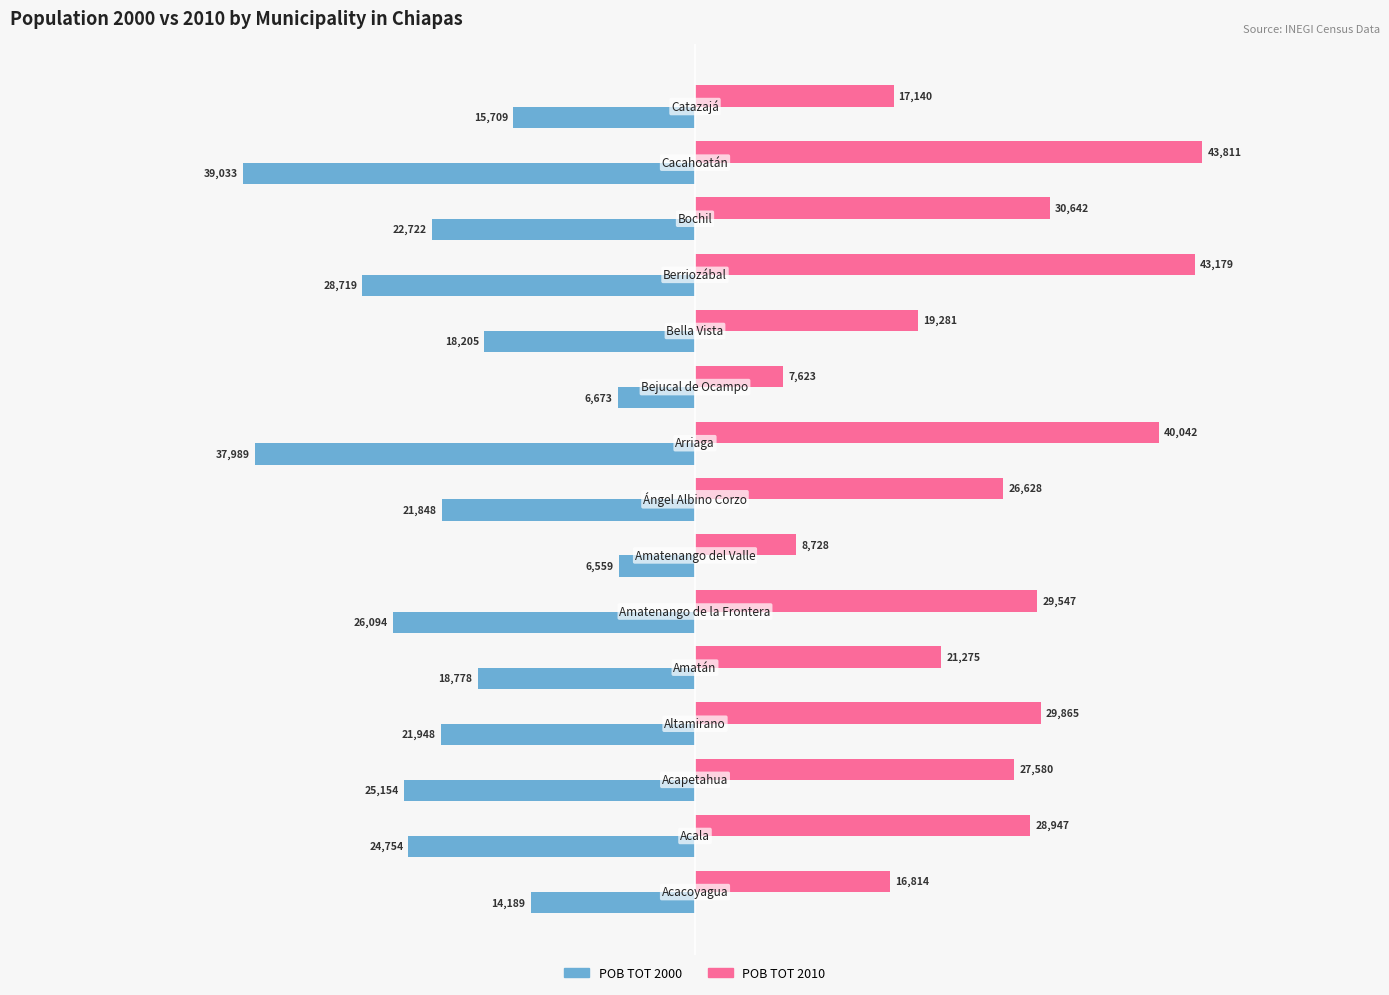

Which series has the largest total across all categories?

POB TOT 2010